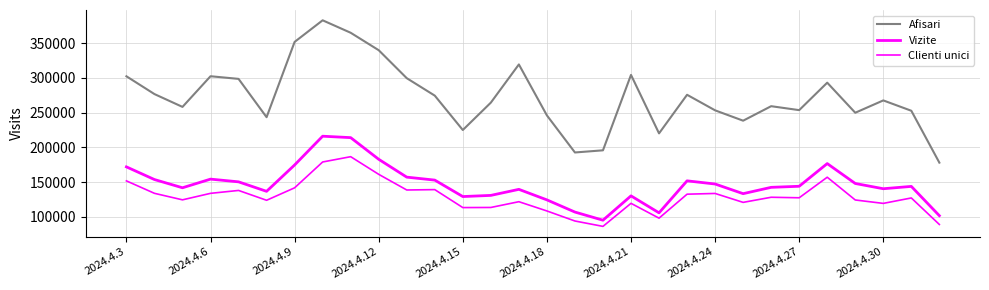

Is this an area chart (filled region under the line)?

No